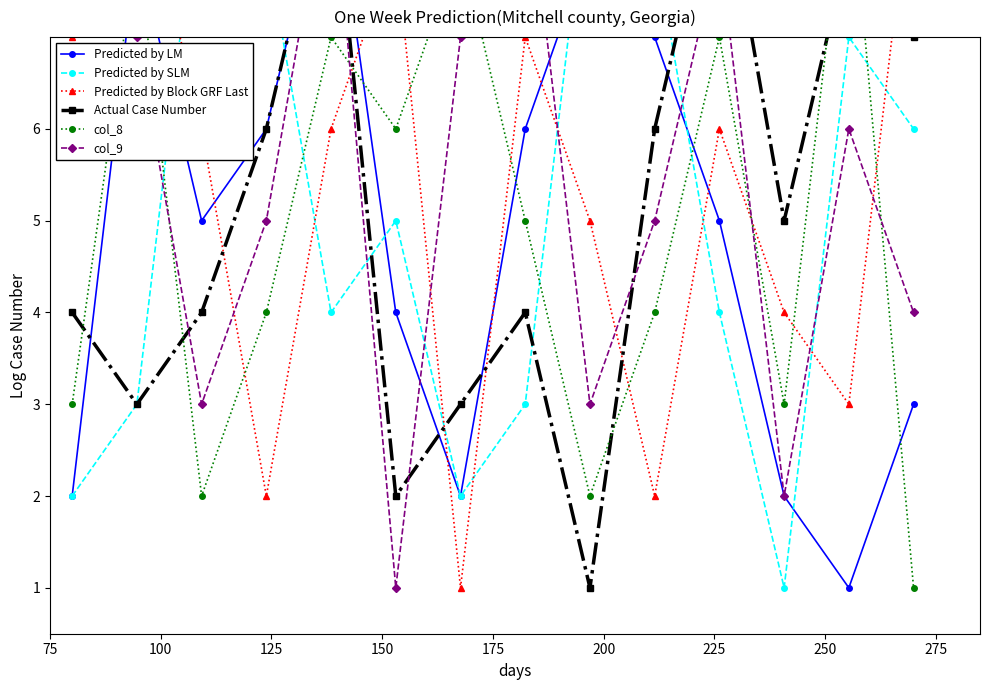

Between 150 and 250, which series saw the biggest shift?

Predicted by SLM